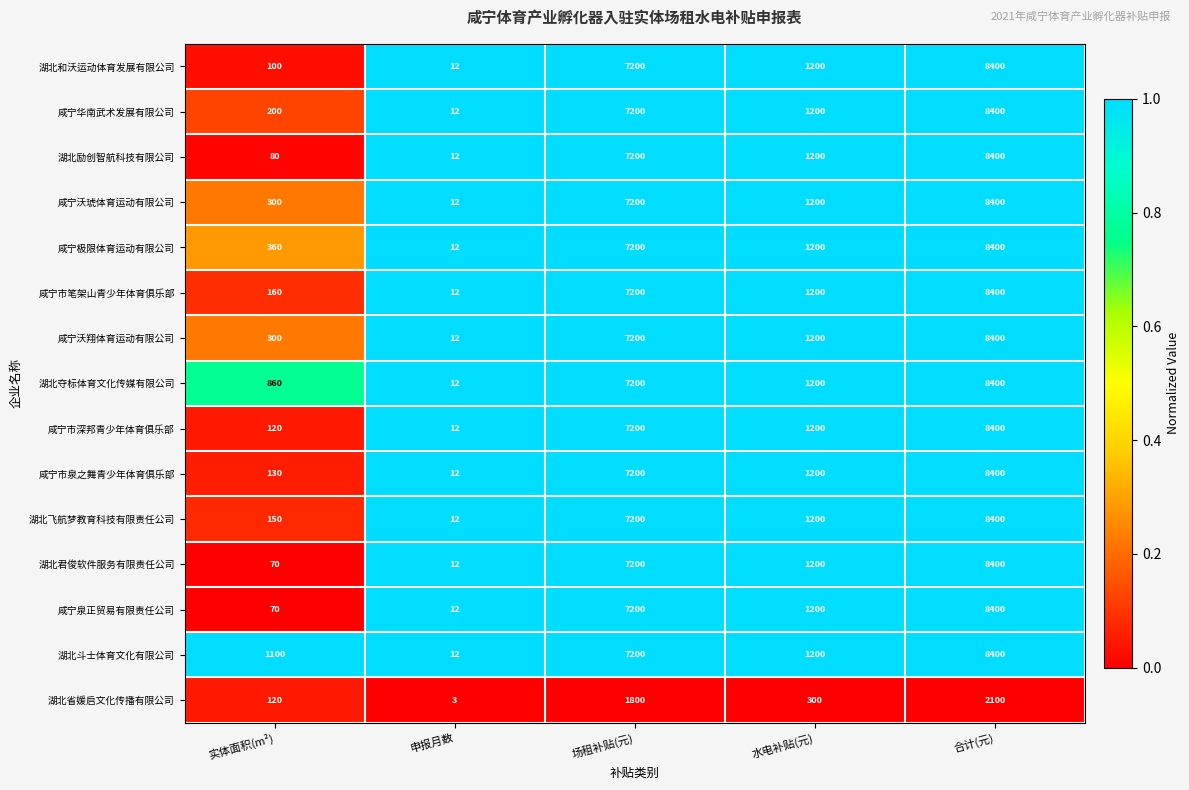

What is the total value across all series at 申报月数?

171